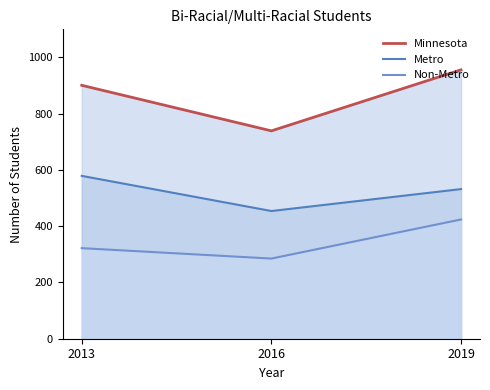

How many values in the Non-Metro series exceed 322?

1